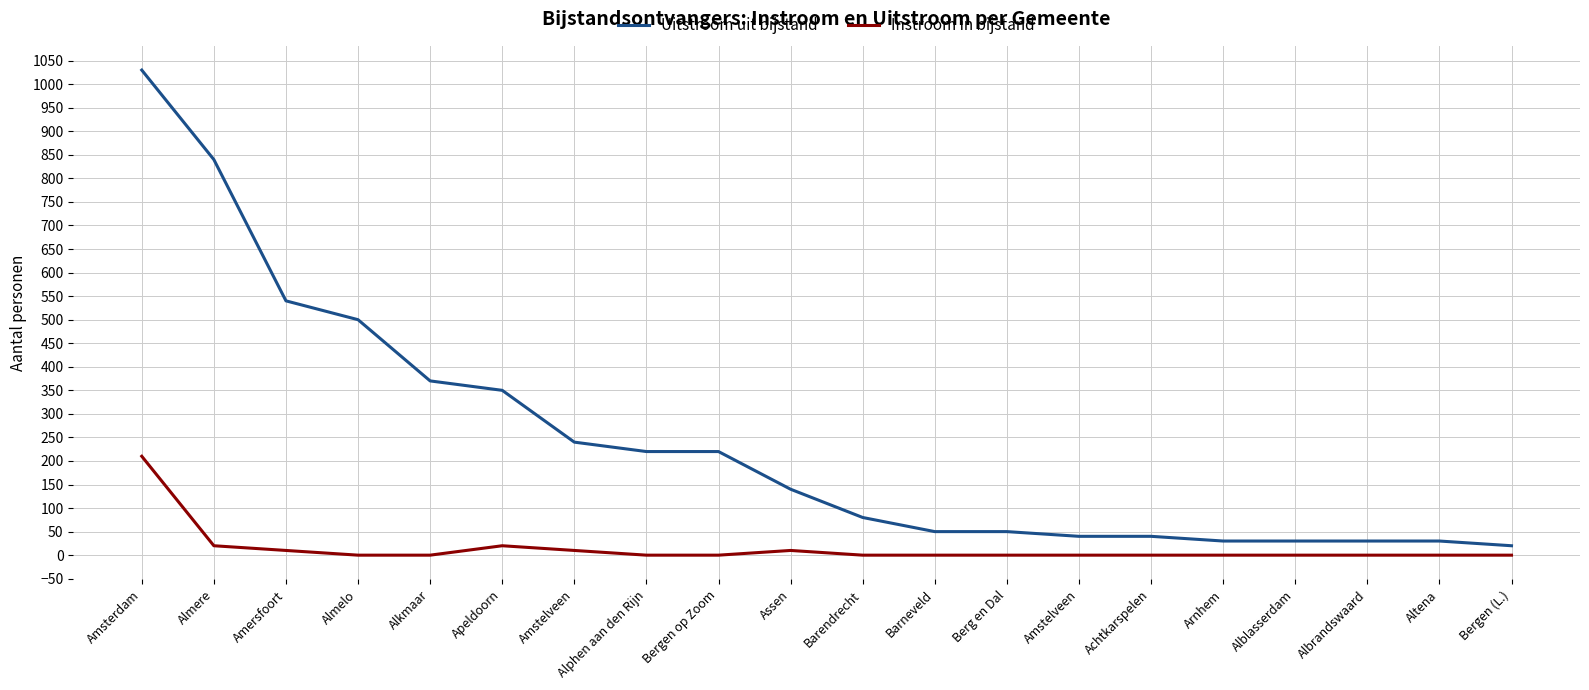

How many lines are shown in the chart?

2